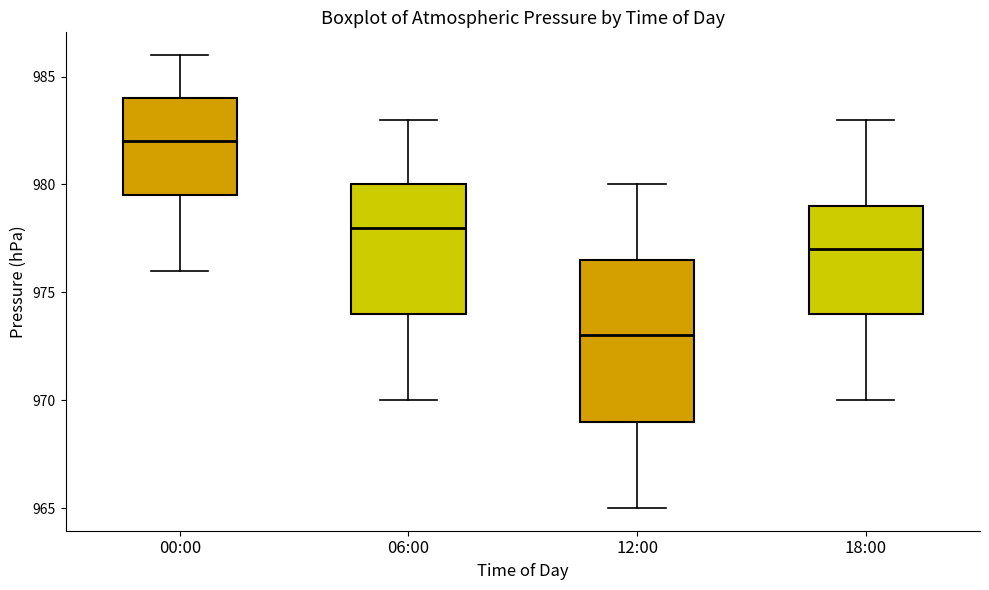

Which box is the tallest, from its lower edge to its upper edge?

12:00